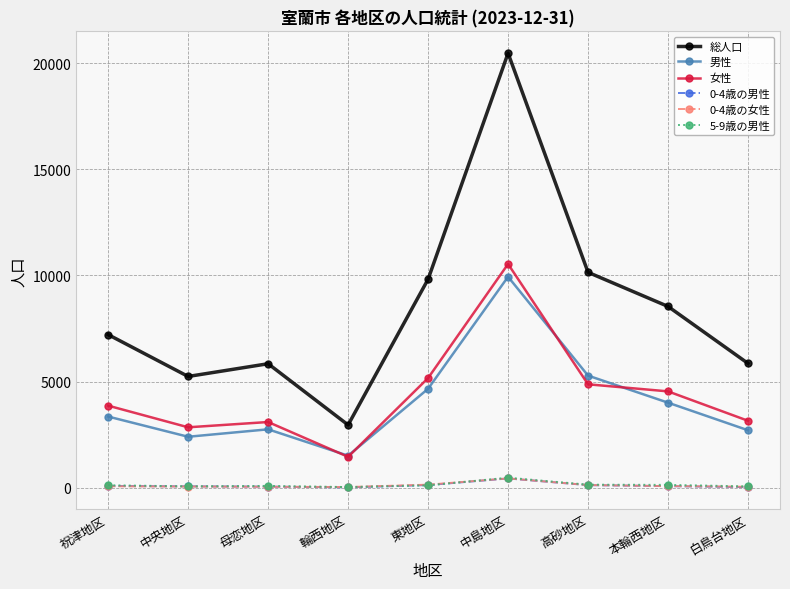

The value of 総人口 at 白鳥台地区 is 5853. True or false?

True